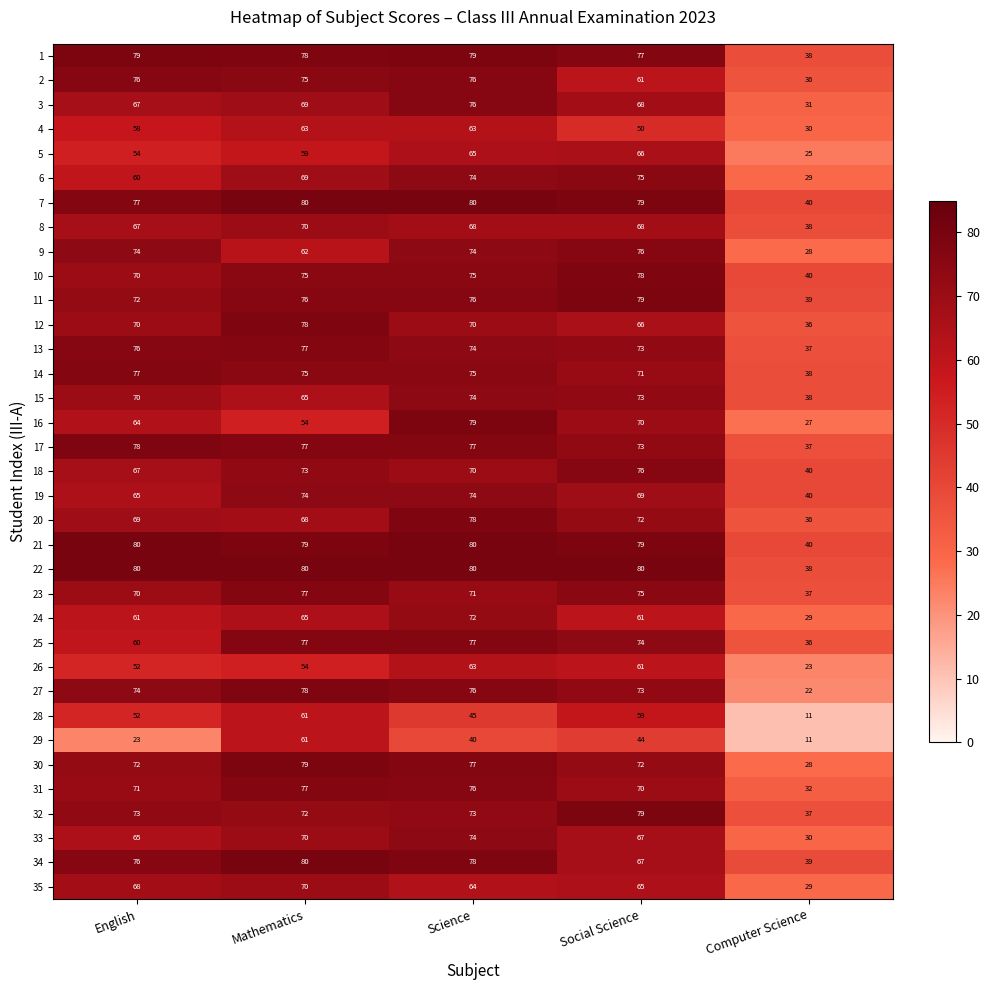

At how many categories does at least one series exceed 44?

4